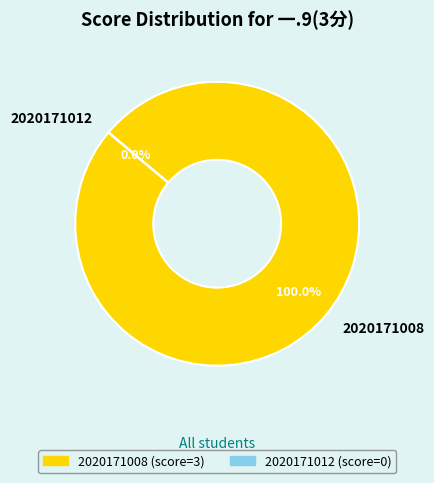

What is the largest slice in the pie chart?

2020171008